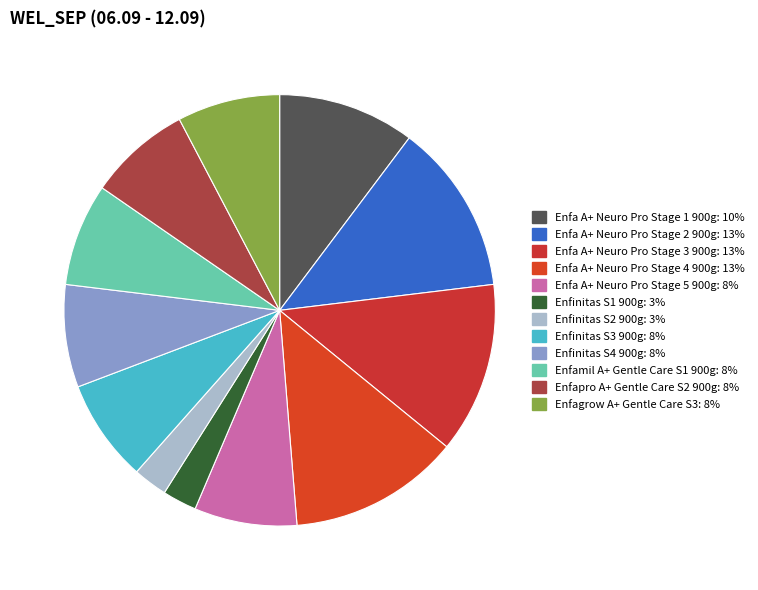

How many segments does this pie chart have?

12